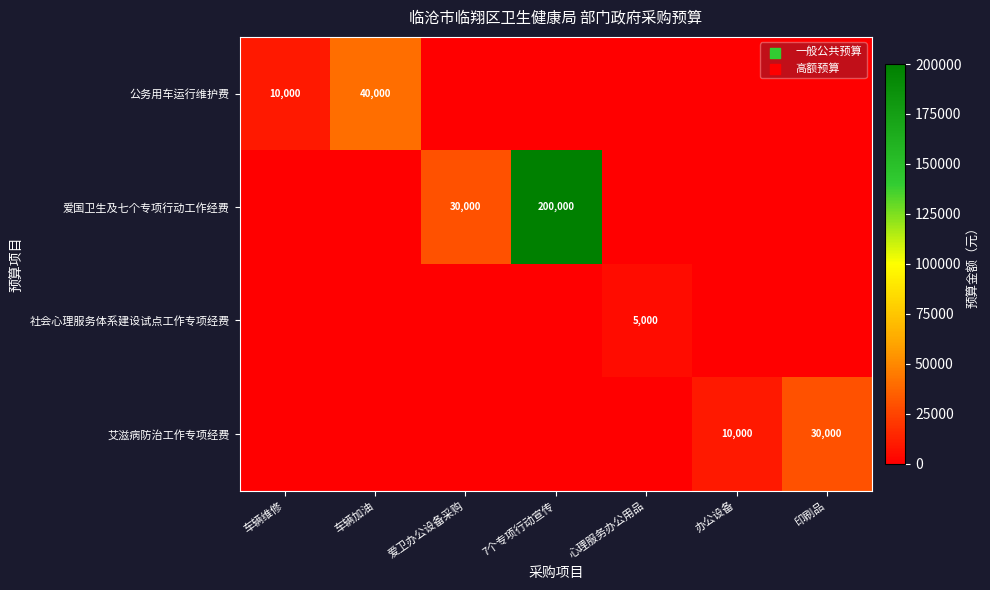

What is the maximum value shown in the chart?

200000